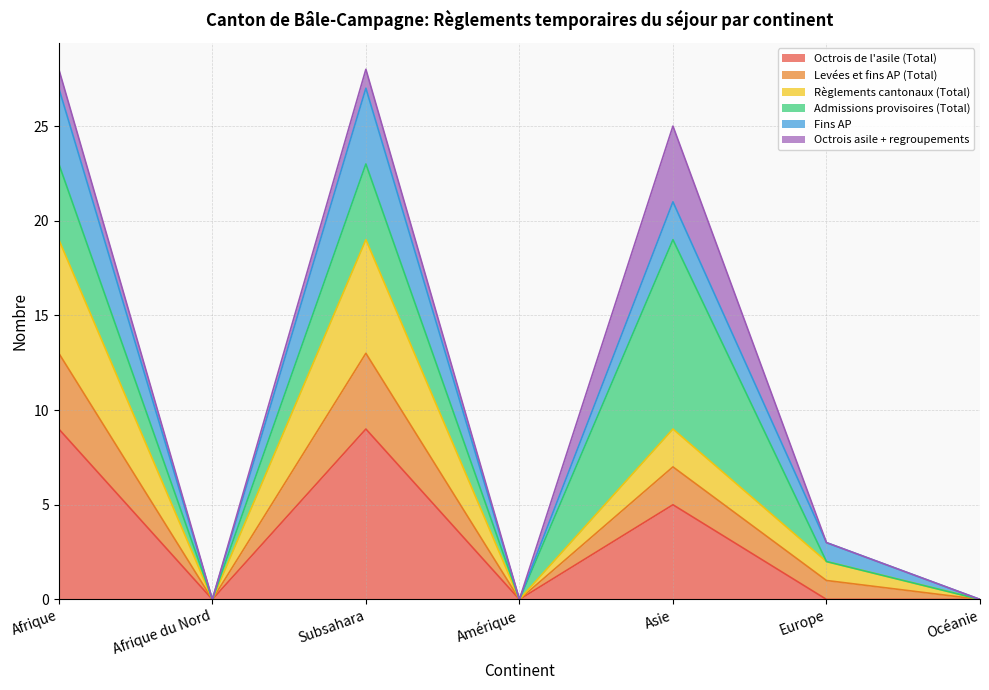

How many interior local valleys does the Levées et fins AP (Total) series have?

2